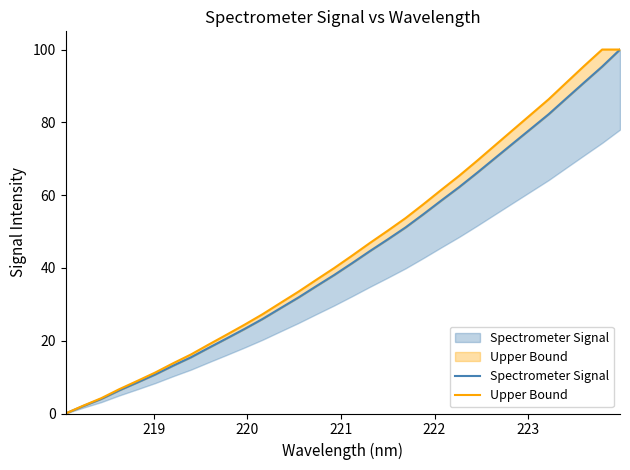

The value at 223.5987 is 91.0. True or false?

True